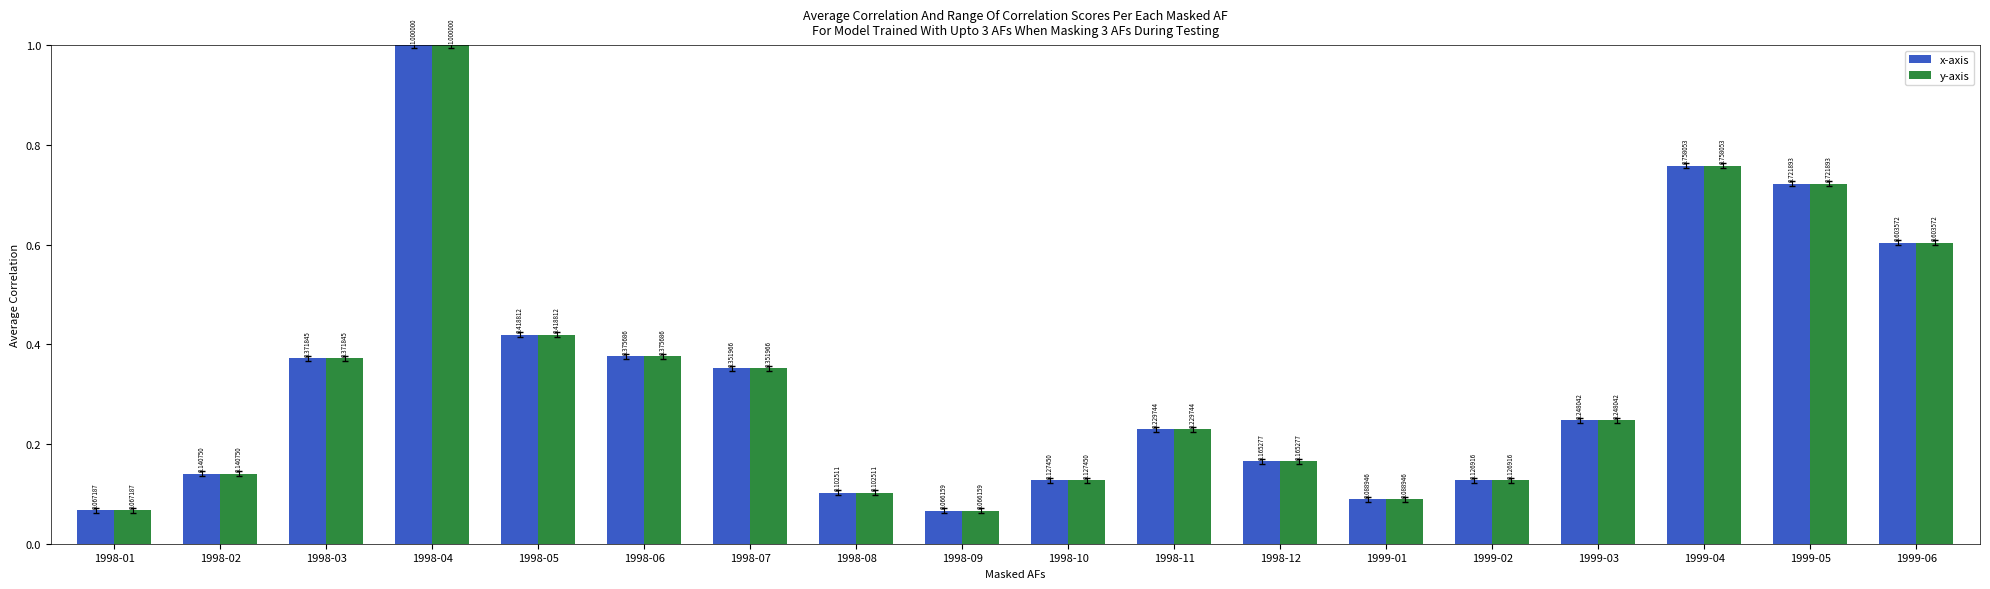

At how many categories does at least one series exceed 0?

18